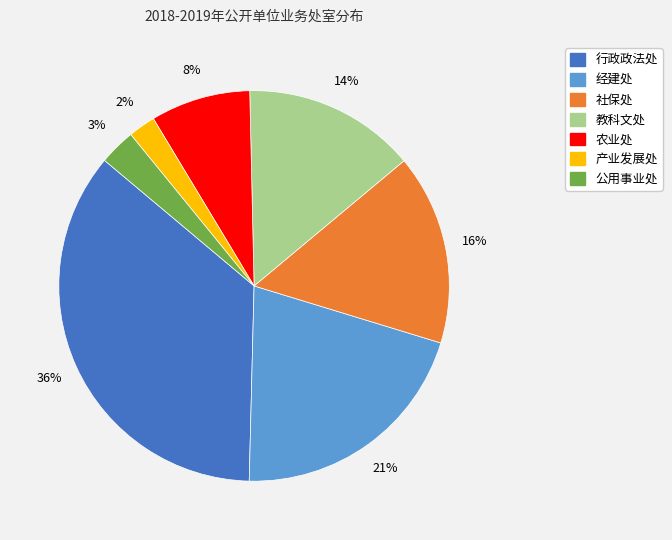

Does any single category account for the majority?

No